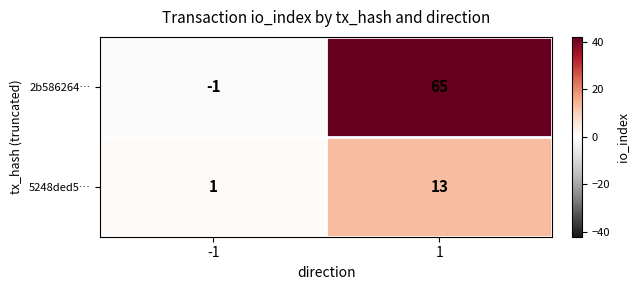

List the series in order of their peak value, highest first.

2b586264…, 5248ded5…